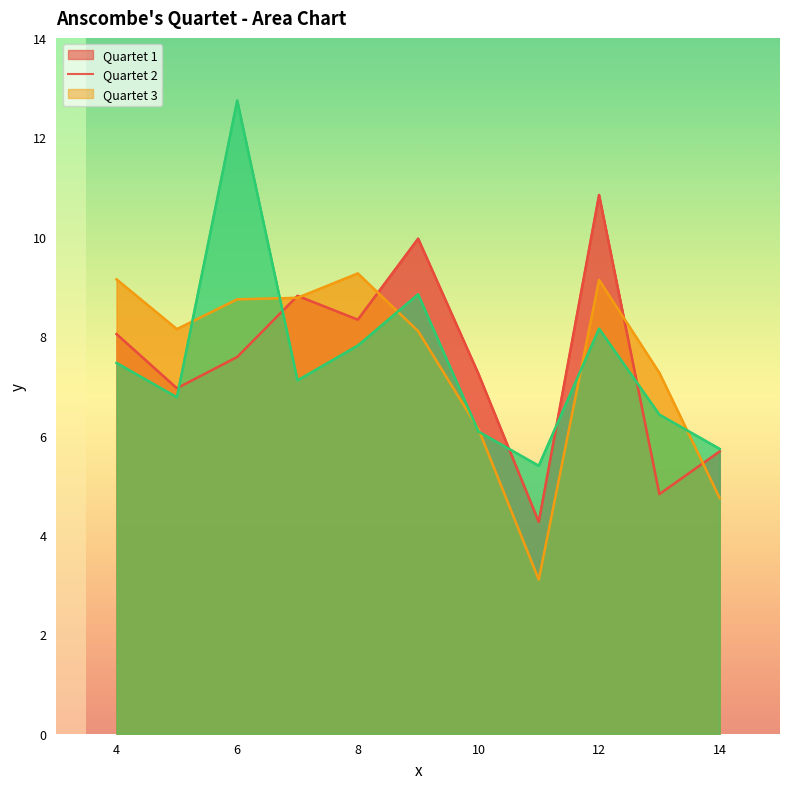

Reading left to right, extract all data points from this chart.

Quartet 1: 8.0	7.0	7.6	8.8	8.3	10.0	7.2	4.3	10.8	4.8	5.7
Quartet 2: 9.1	8.1	8.7	8.8	9.3	8.1	6.1	3.1	9.1	7.3	4.7
Quartet 3: 7.5	6.8	12.7	7.1	7.8	8.8	6.1	5.4	8.2	6.4	5.7